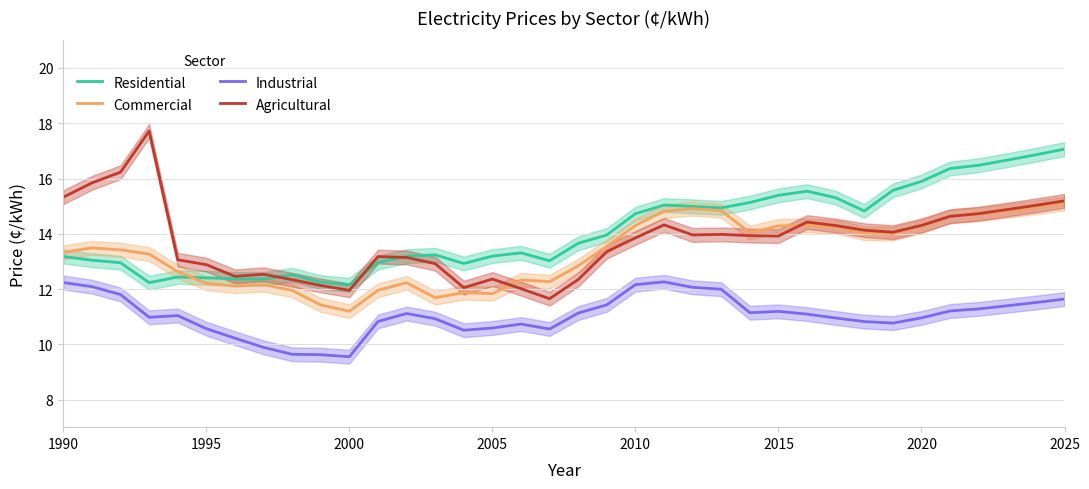

How many lines are shown in the chart?

4